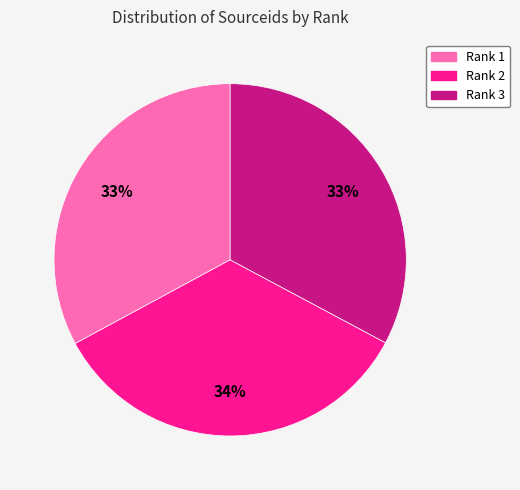

How many segments does this pie chart have?

3